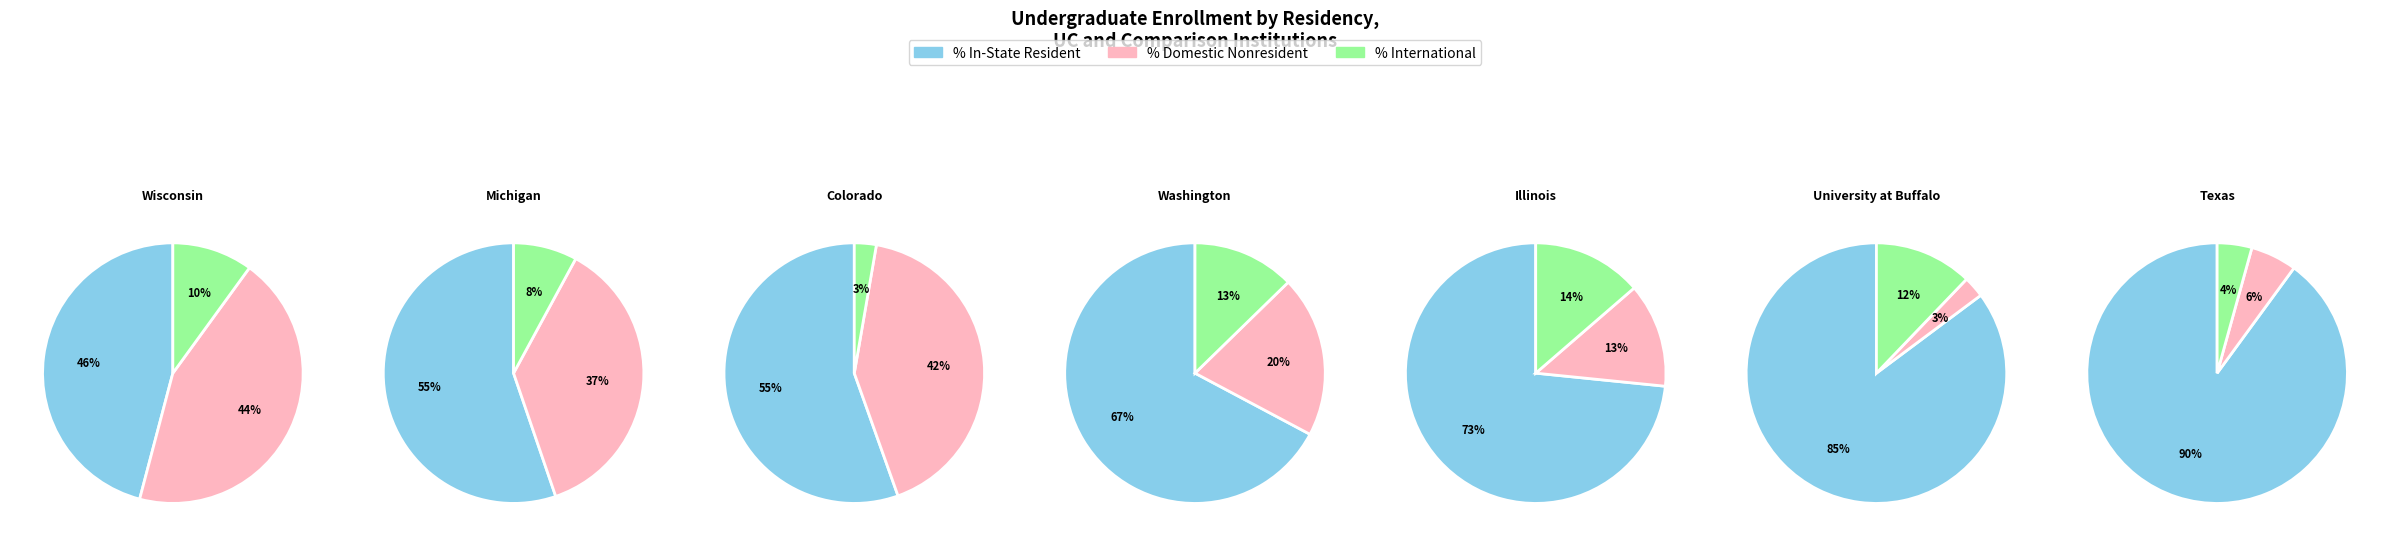

Which slice is the largest?

Texas